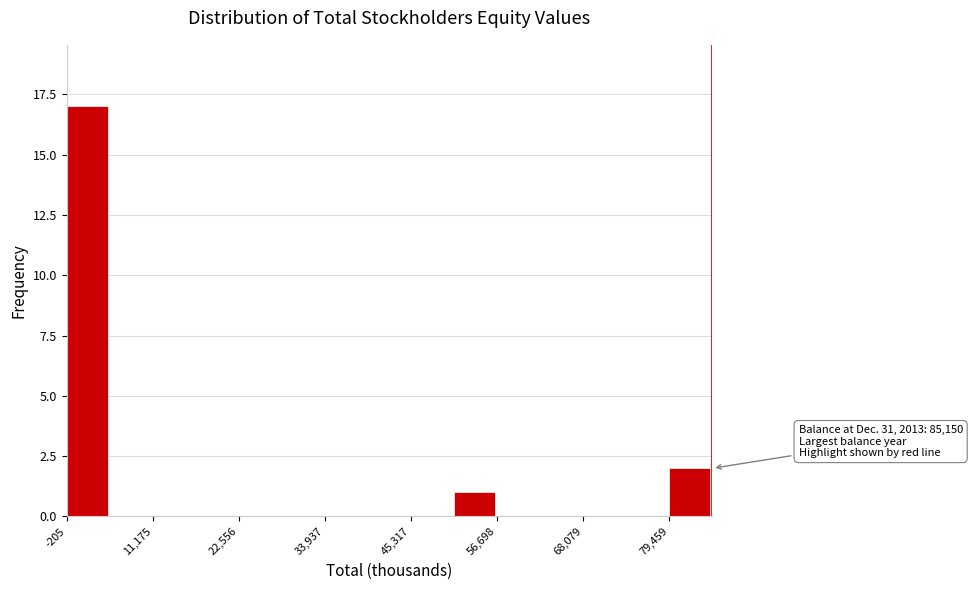

Around what value on the x-axis is the tallest bar? Give the approximate position of its centre, as read against the axis.

2000